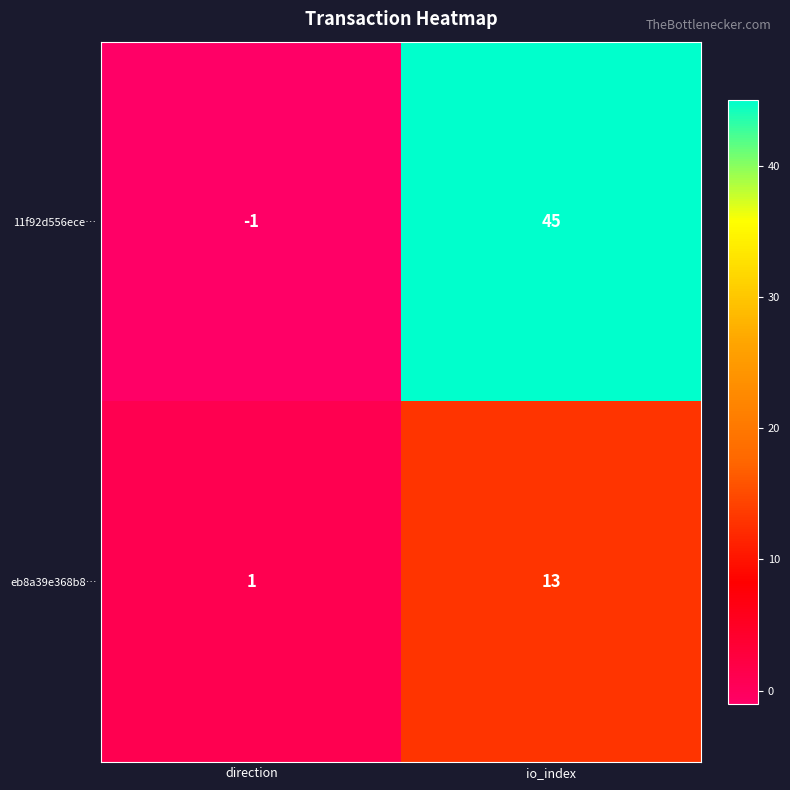

How many values in the 11f92d556ece… series are below 45?

1